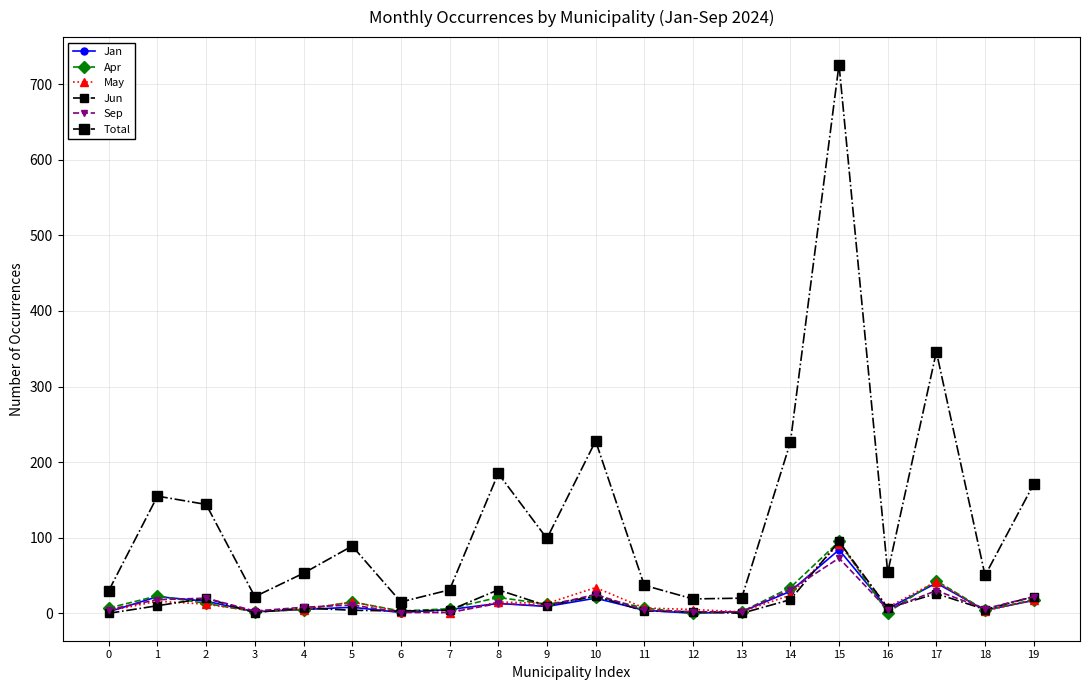

Which has a higher value, 10 or 1?

1